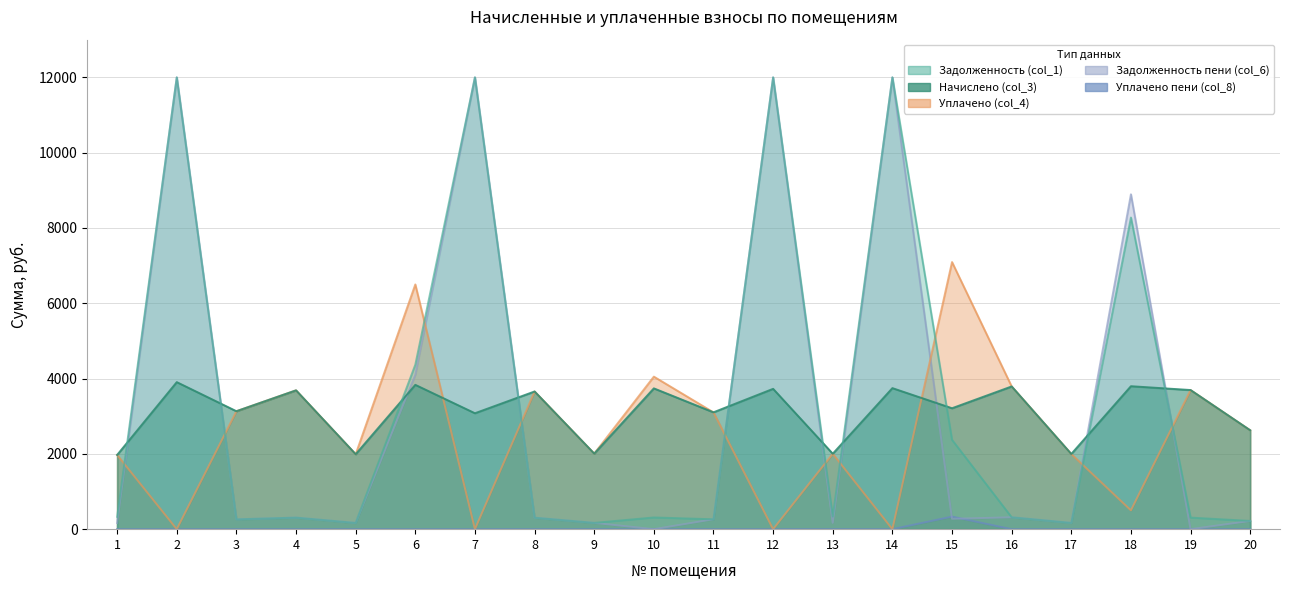

Which has a higher value, 14 or 16?

16